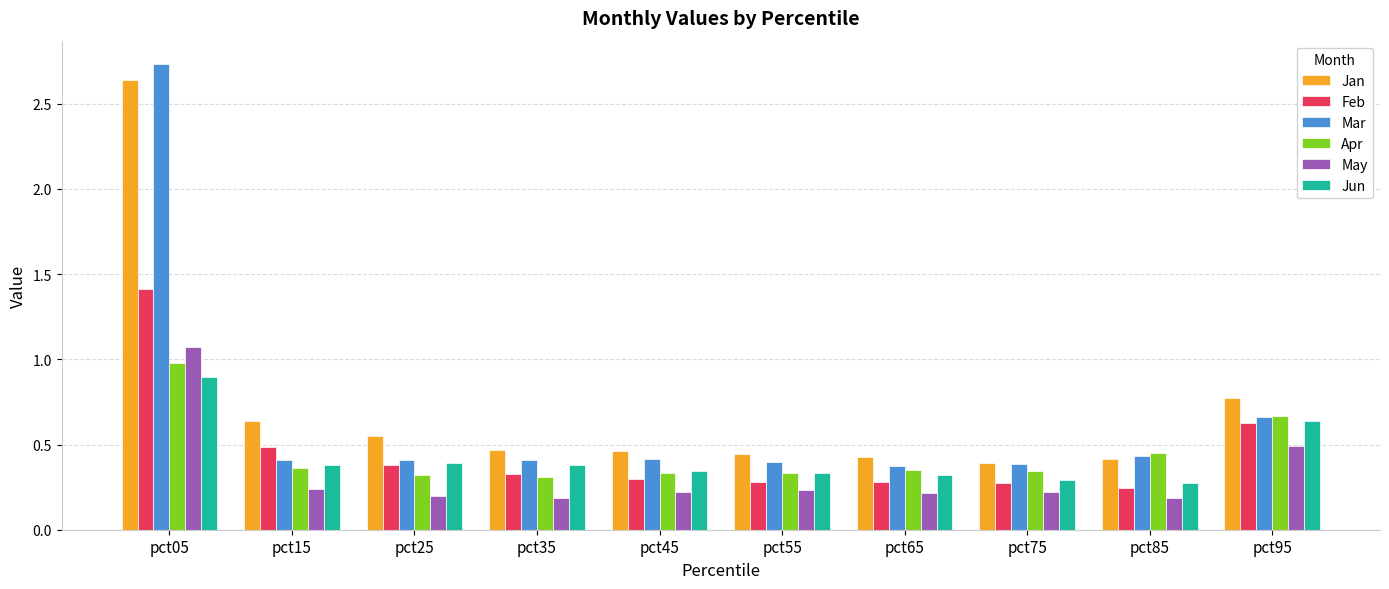

At which category is the sum across all series the highest?

pct05